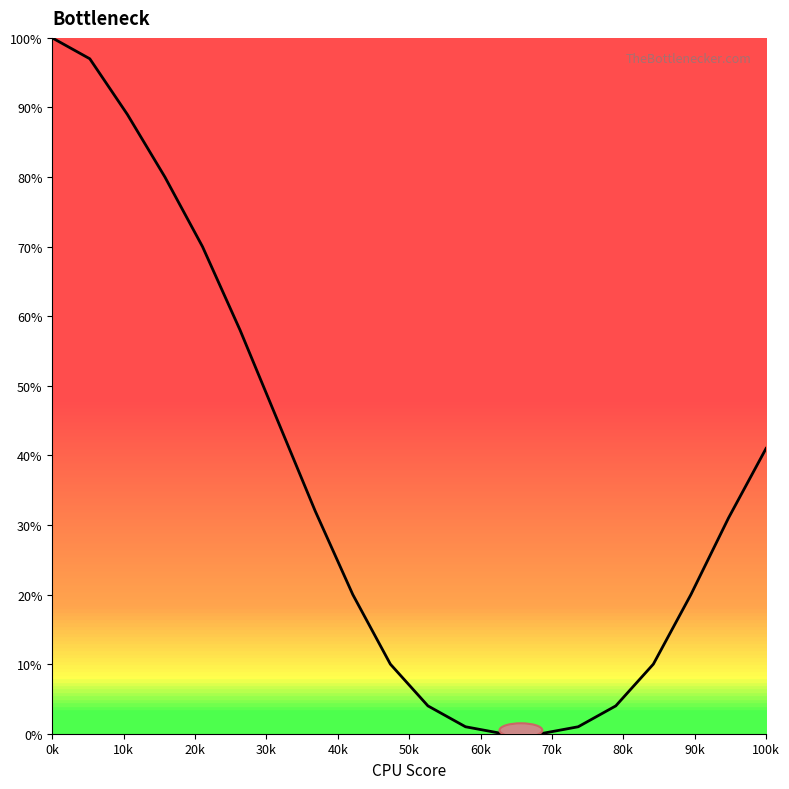

Reading left to right, what are all the values shown in this chart?

0k=100	10k=97	20k=89	30k=80	40k=70	50k=58	60k=45	70k=32	80k=20	90k=10	100k=4	11=1	12=0	13=0	14=1	15=4	16=10	17=20	18=31	19=41